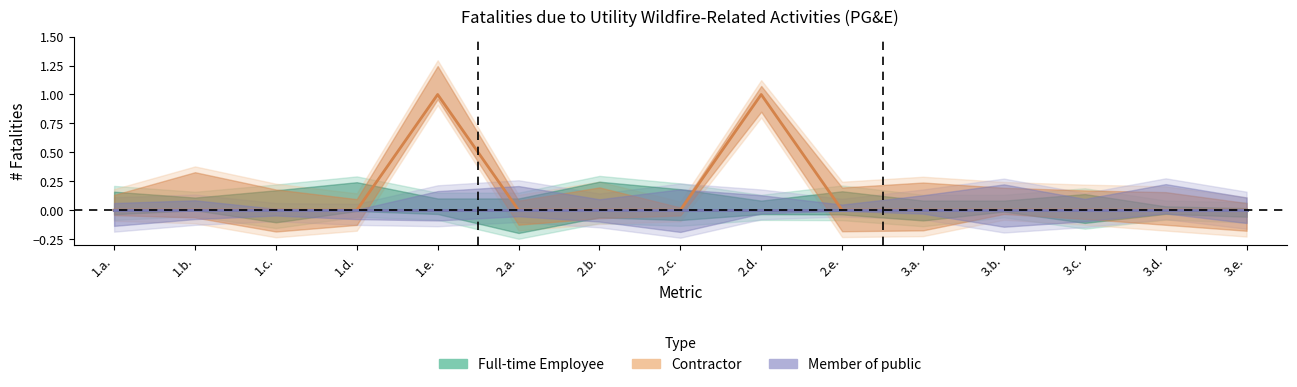

List the labels in order of Contractor value, largest first.

1.e., 2.d., 1.a., 1.b., 1.c., 1.d., 2.a., 2.b., 2.c., 2.e., 3.a., 3.b., 3.c., 3.d., 3.e.